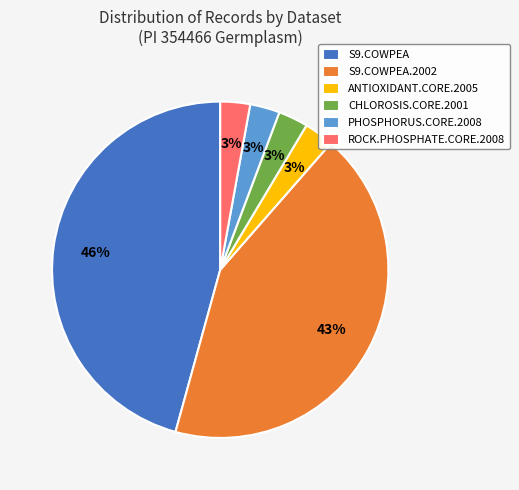

Count the number of slices in the pie.

6